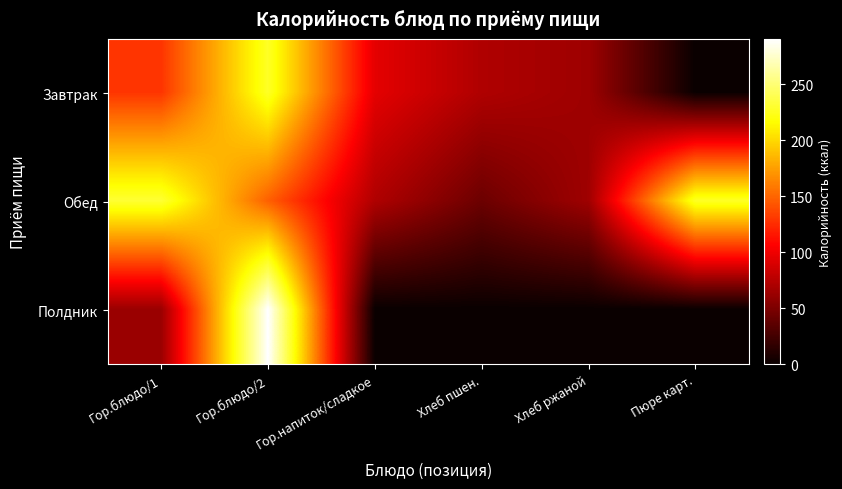

Between Хлеб ржаной and Пюре карт., which series saw the biggest shift?

Обед